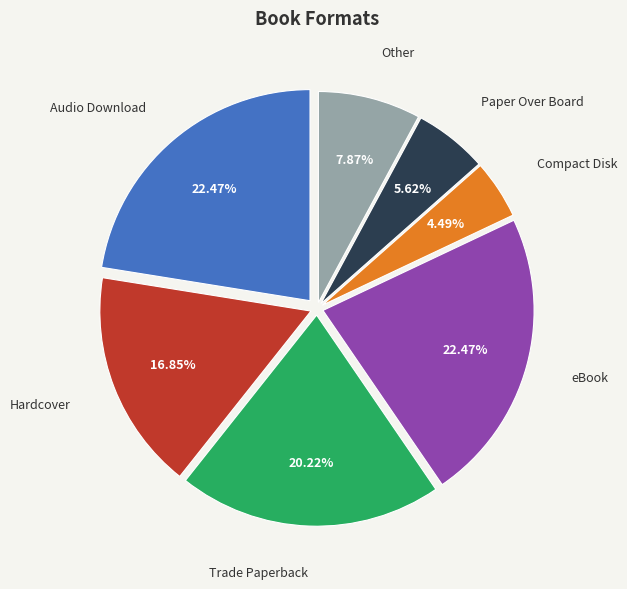

Does any single category account for the majority?

No